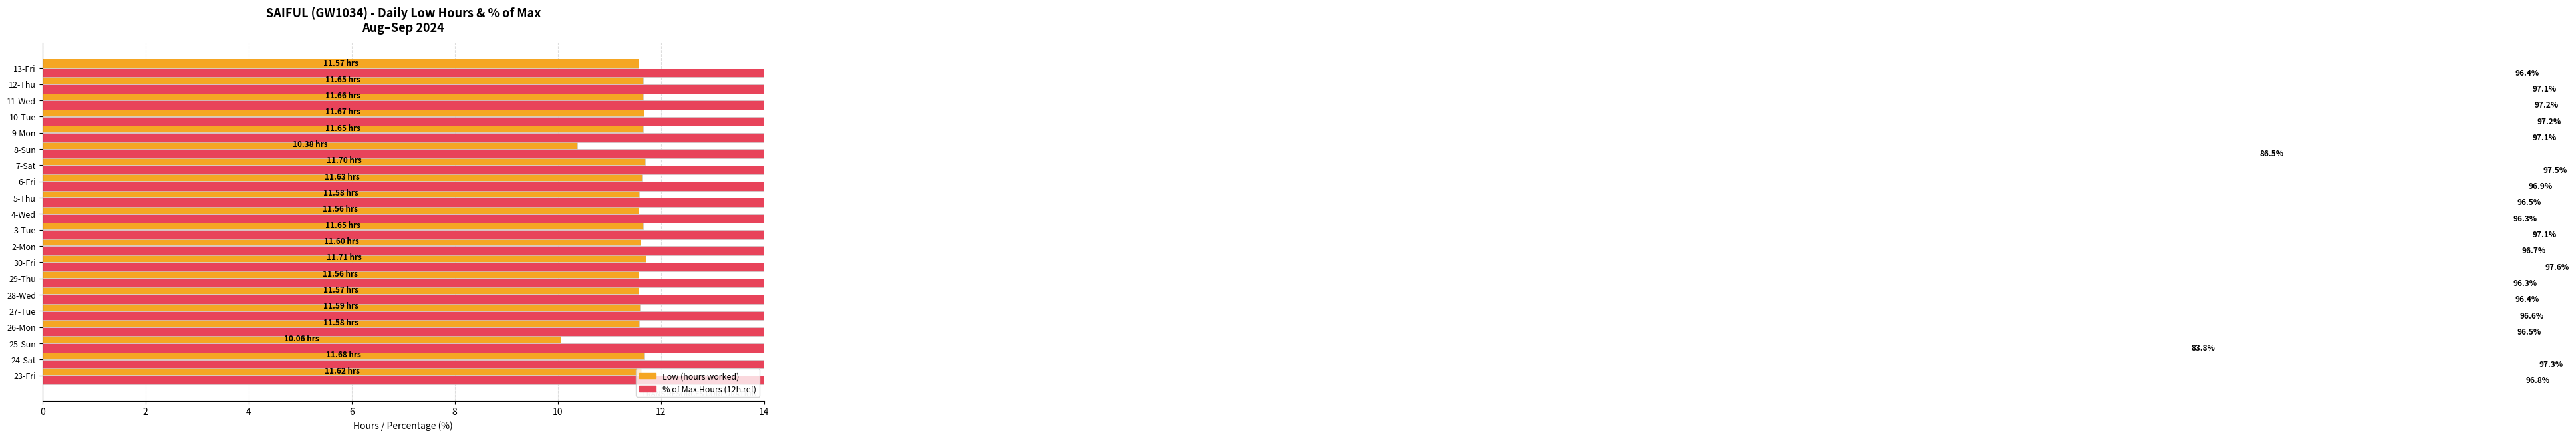

How many data points in % of Max Hours (12h ref) are less than 96?

2